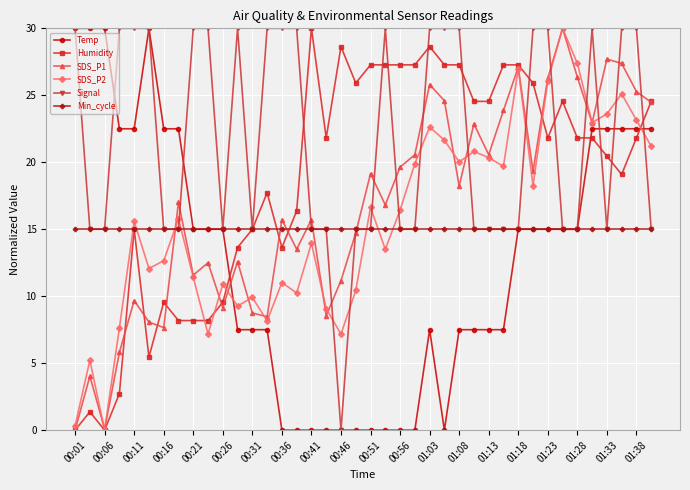

What is the difference between the maximum and minimum values in the SDS_P1 series?

30.0